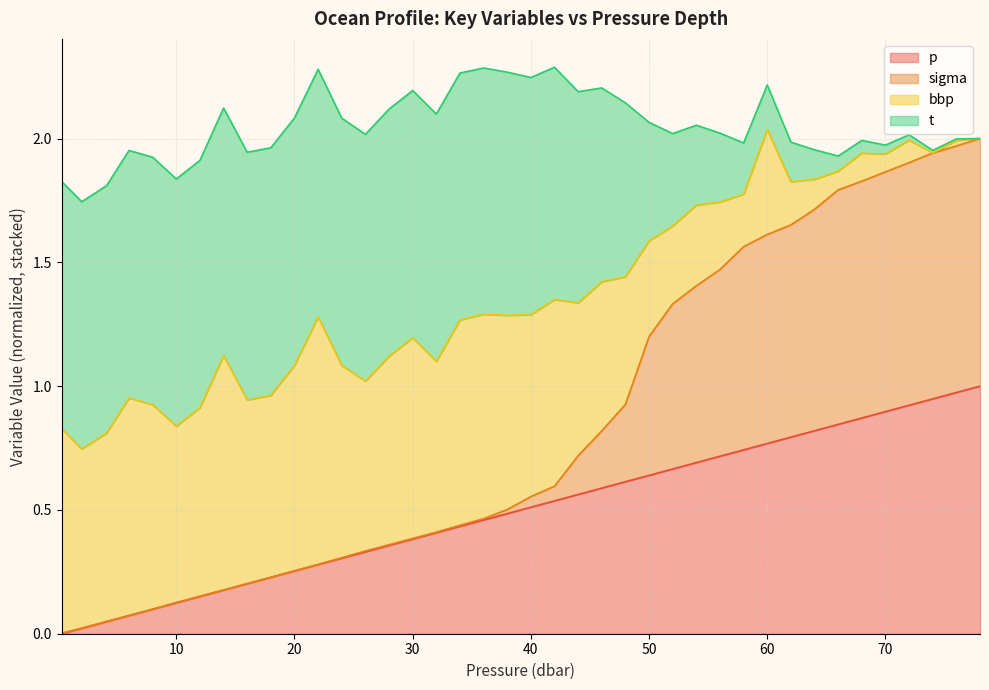

True or false: sigma and p intersect in this chart.

False